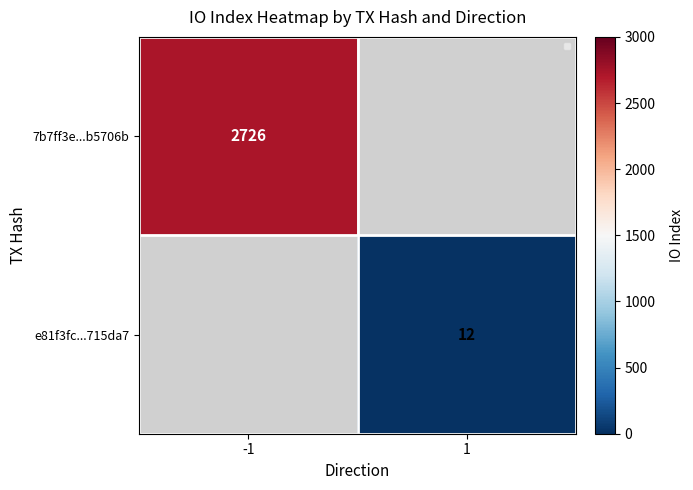

Is it true that e81f3fc...715da7 equals 5.2 at 1?

False